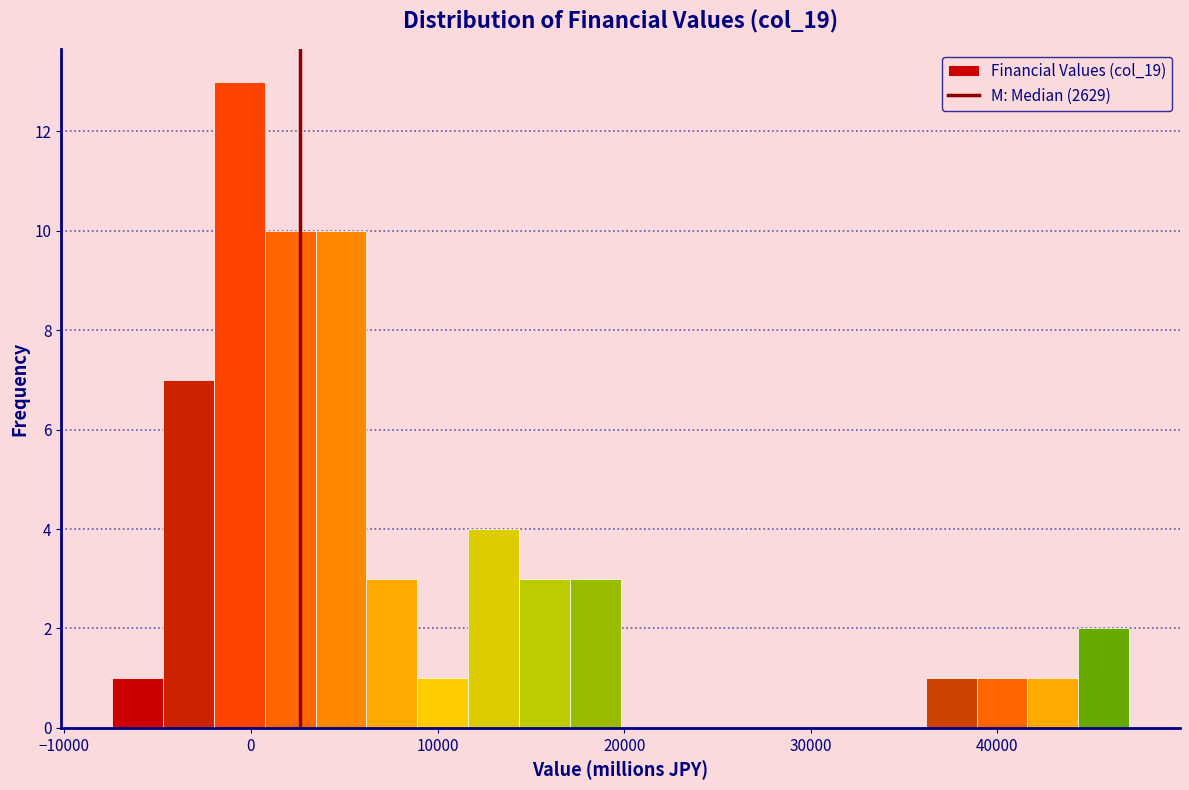

Around what value on the x-axis is the tallest bar? Give the approximate position of its centre, as read against the axis.

-1000